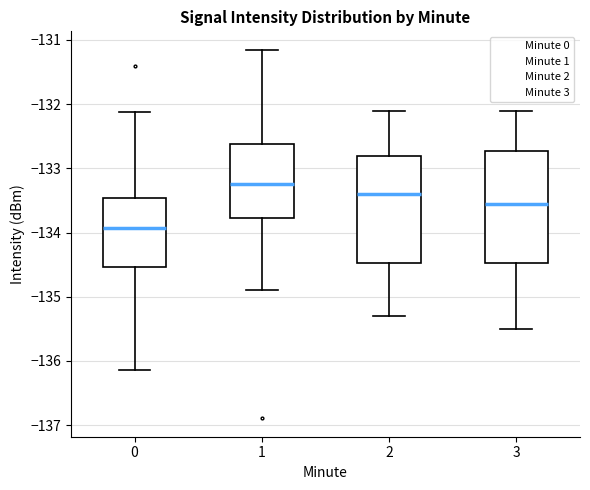

Where is the upper edge of the box at x = 0 on the y-axis? The values are not printed on the chart, so give them approximately, as read against the axis.

-133.5